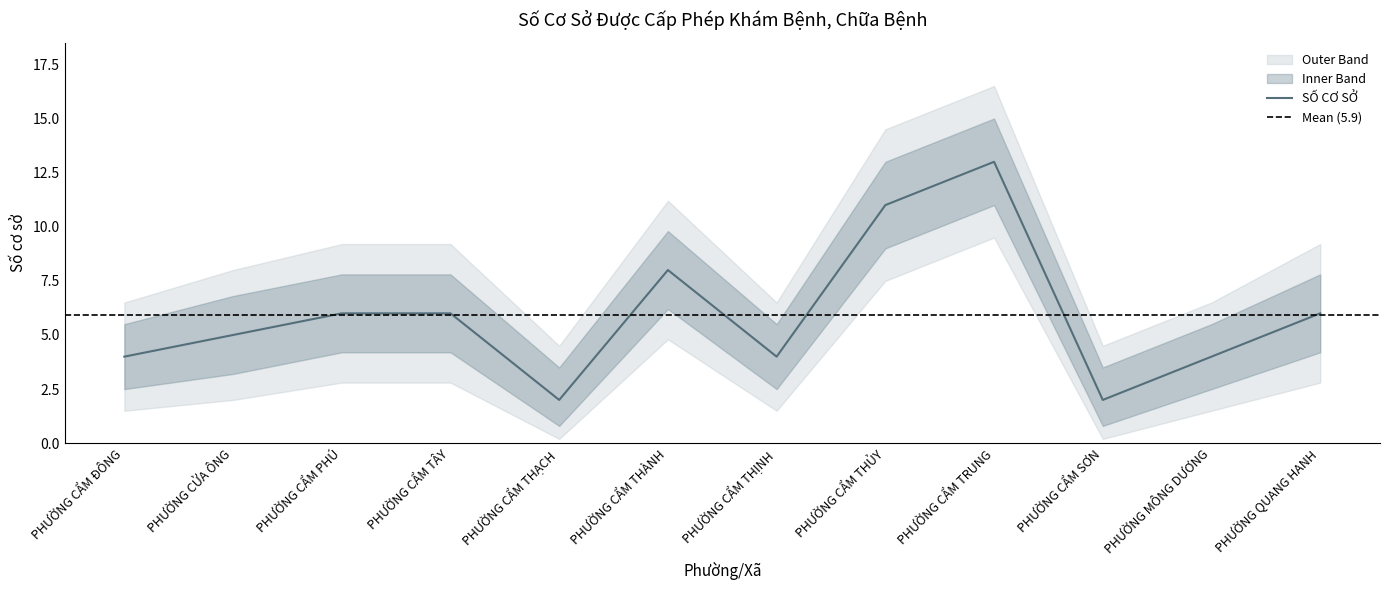

What value does the outer_upper series have at PHƯỜNG CẨM SƠN?

4.5